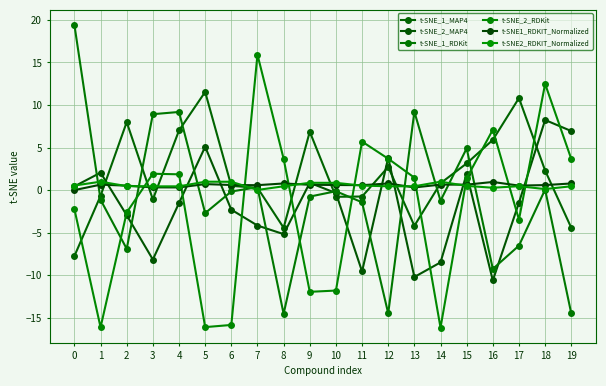

What is the difference between the maximum and minimum values in the t-SNE2_RDKIT_Normalized series?

1.0